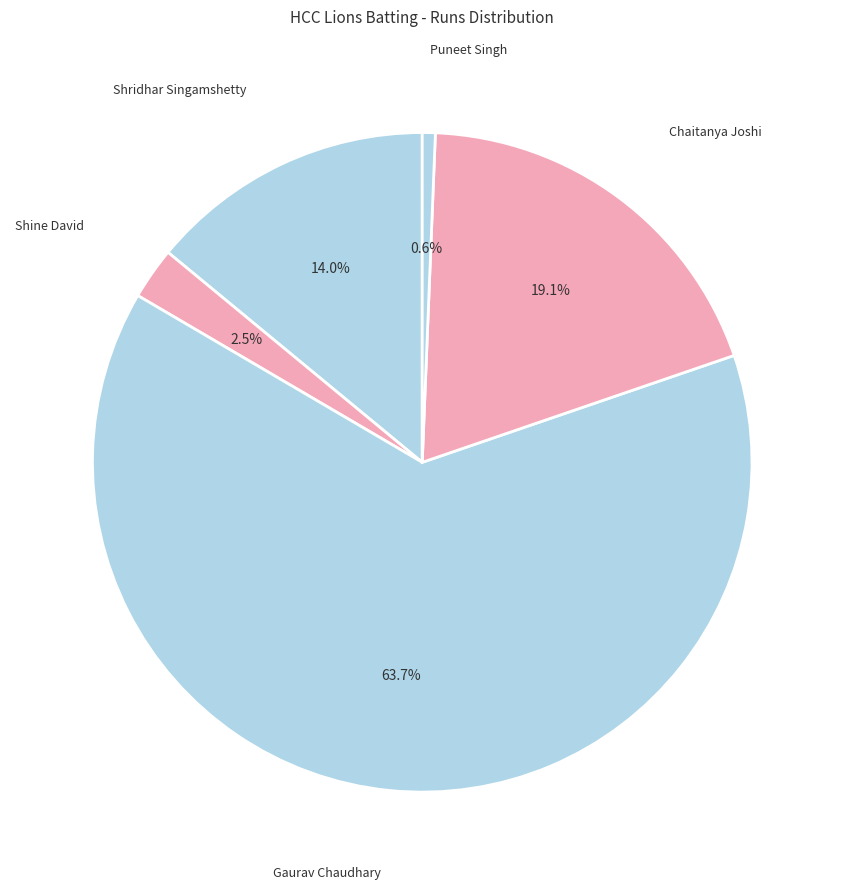

Is there a majority slice in this chart?

Yes